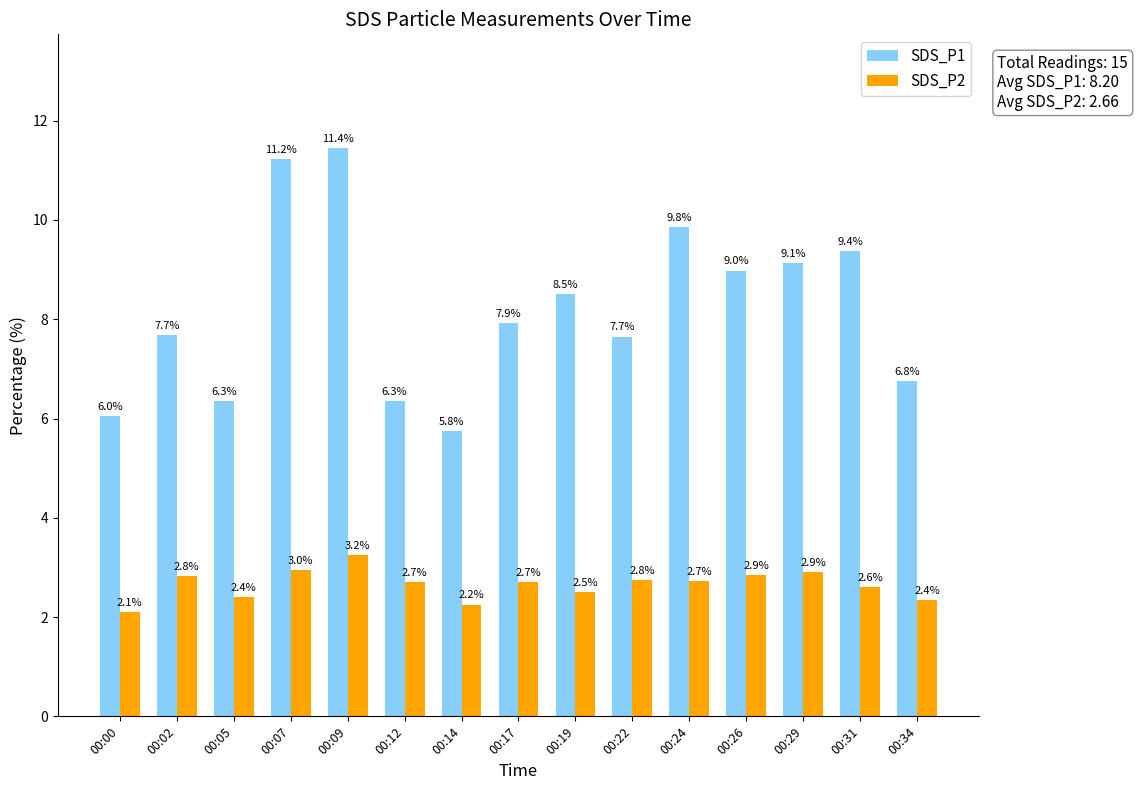

Is it true that SDS_P2 equals 4.8 at 00:22?

False